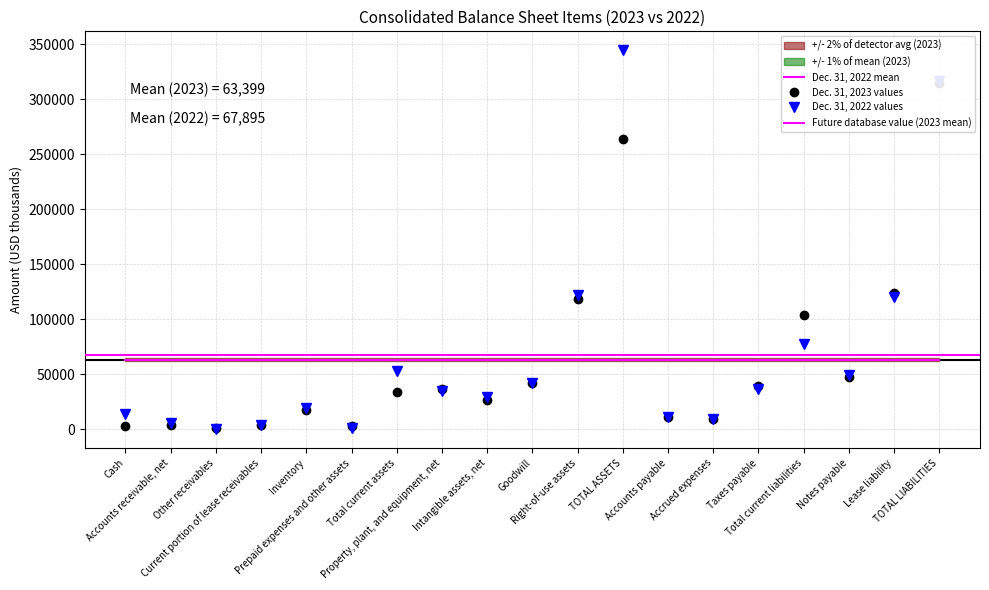

List the series in order of their peak value, highest first.

Dec. 31, 2022, Dec. 31, 2023